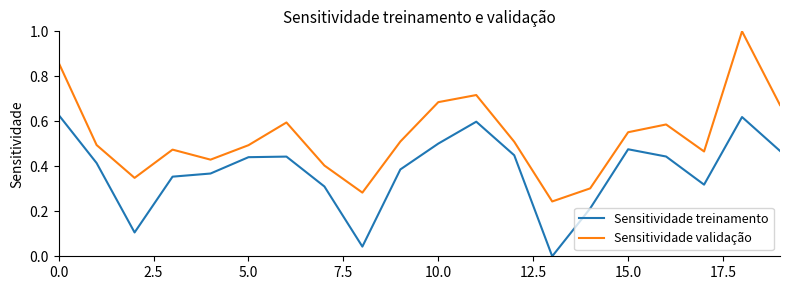

What is the maximum value for Sensitividade validação?

1.0